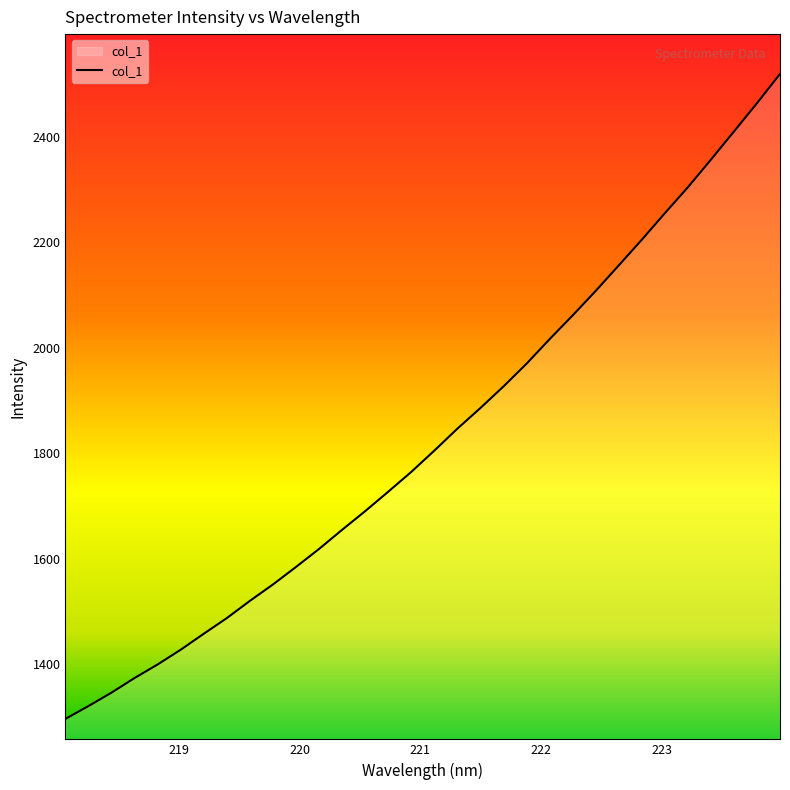

What is the maximum value shown in the chart?

2519.8